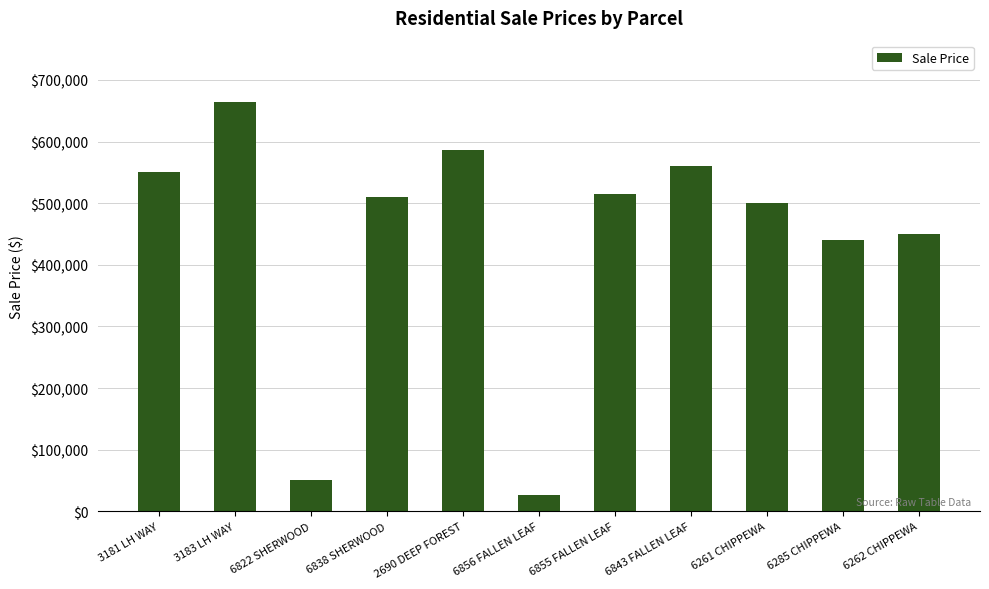

What is the sum of the values at 6285 CHIPPEWA and 6855 FALLEN LEAF?

955000